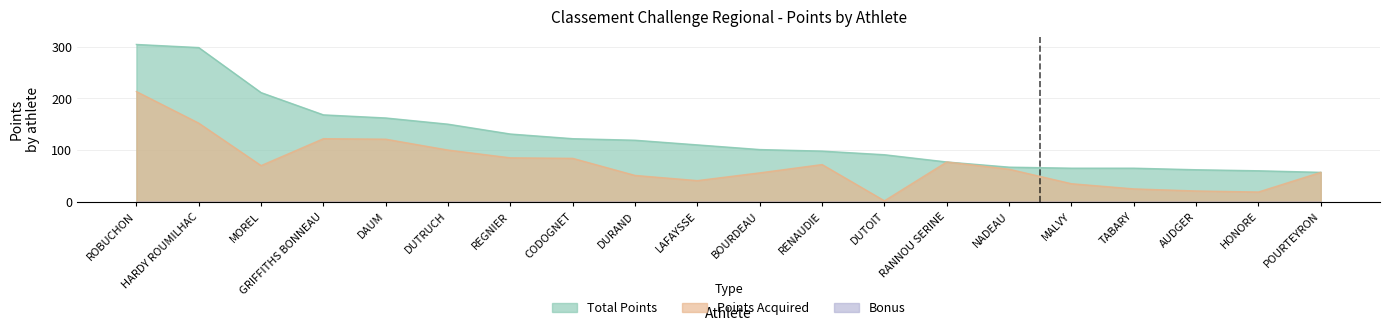

Between TABARY and GRIFFITHS BONNEAU, which is larger?

GRIFFITHS BONNEAU